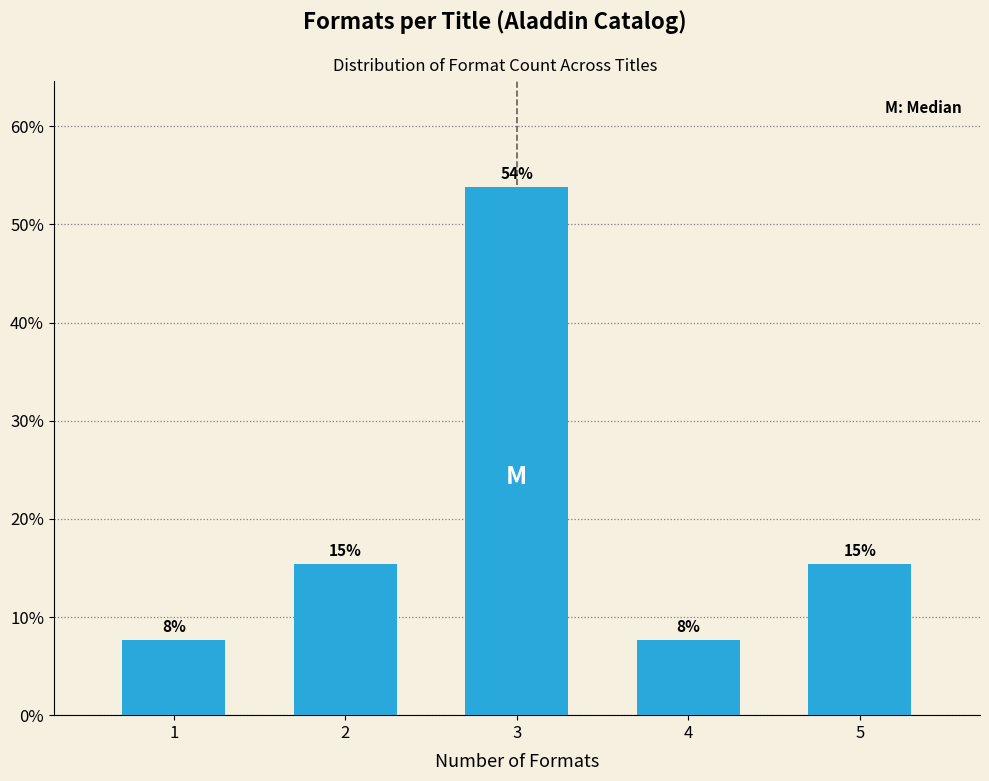

Are the bars horizontal?

No